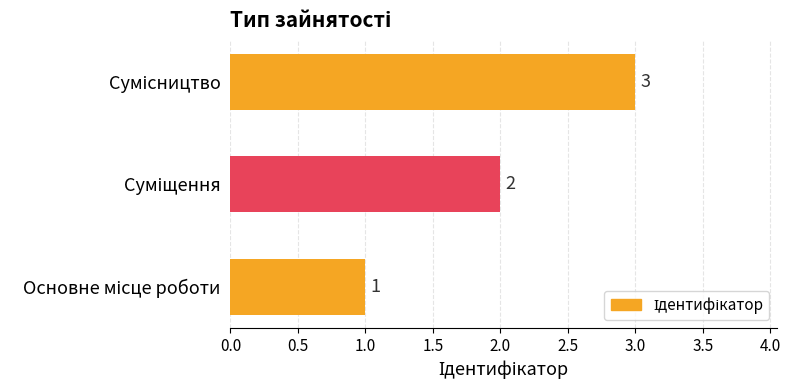

How many values are between 1 and 3?

3